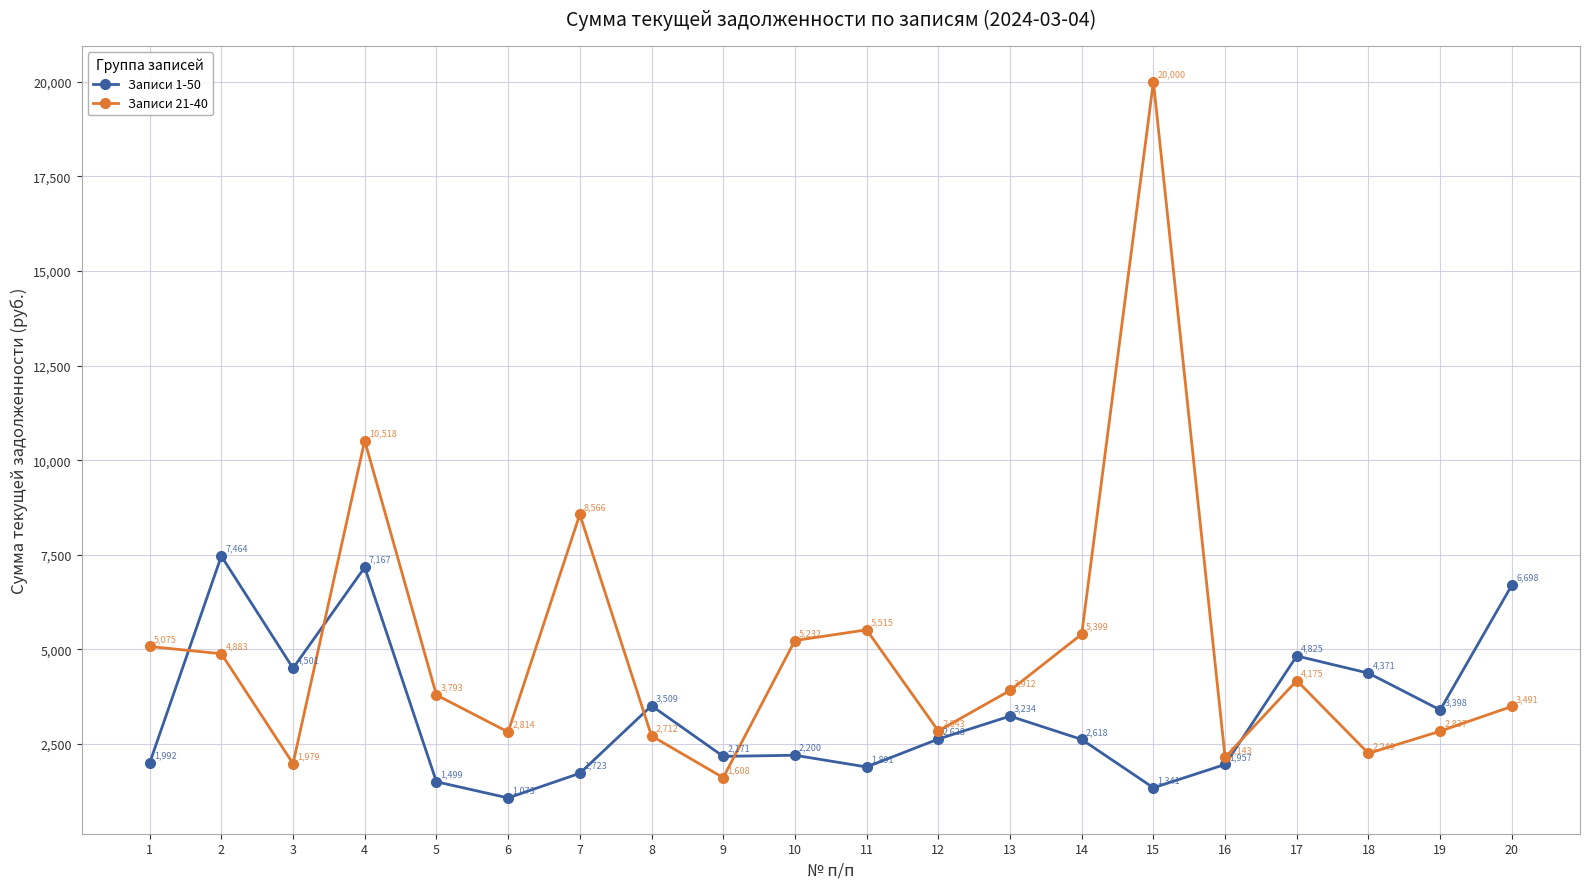

Which series has the largest total across all categories?

Записи 21-40